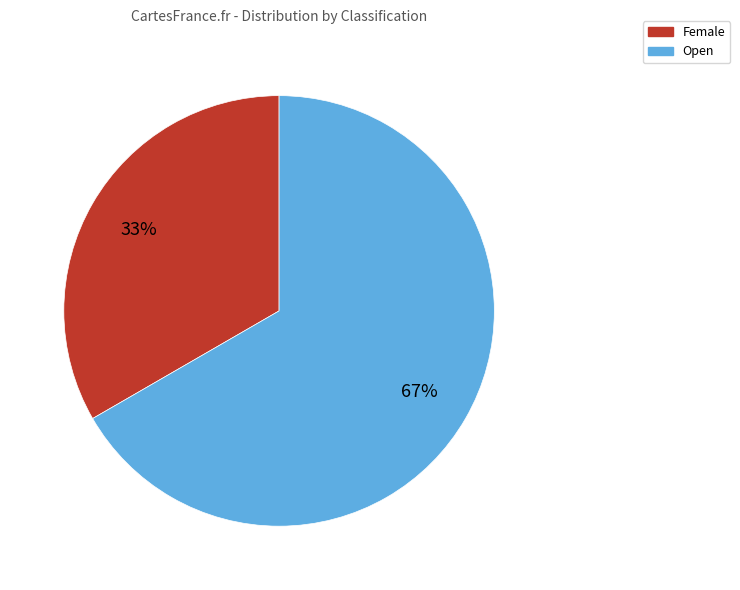

What is the largest slice in the pie chart?

Open